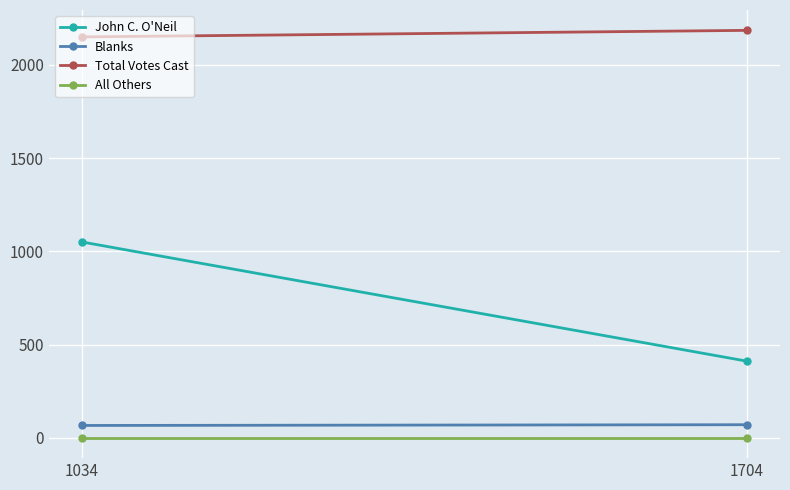

Reading left to right, list all the values displayed in this chart.

John C. O'Neil: 1034=1050	1704=411
Blanks: 1034=66	1704=70
Total Votes Cast: 1034=2150	1704=2185
All Others: 1034=0	1704=0